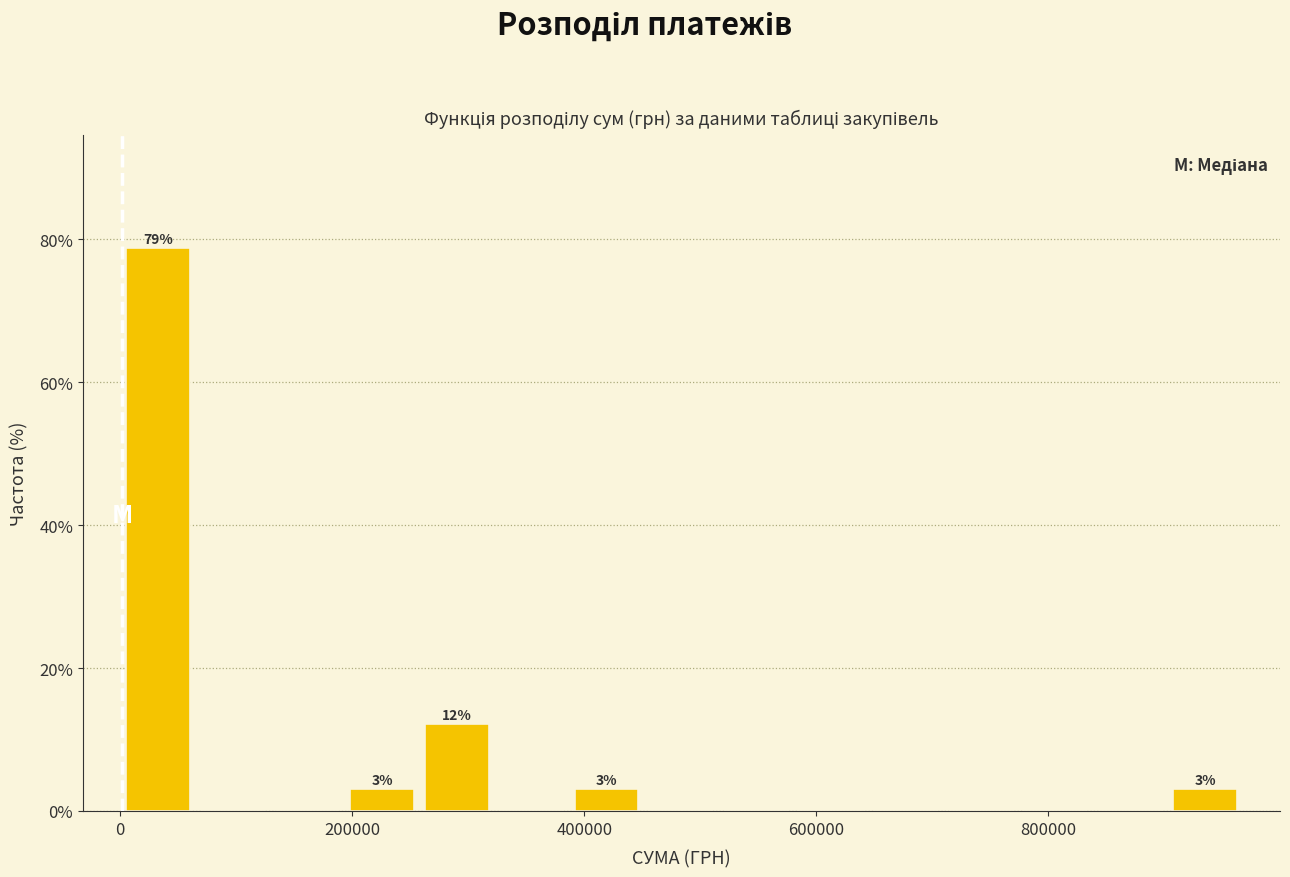

Read against the x-axis, roughly where is the centre of the tallest bar?

40000